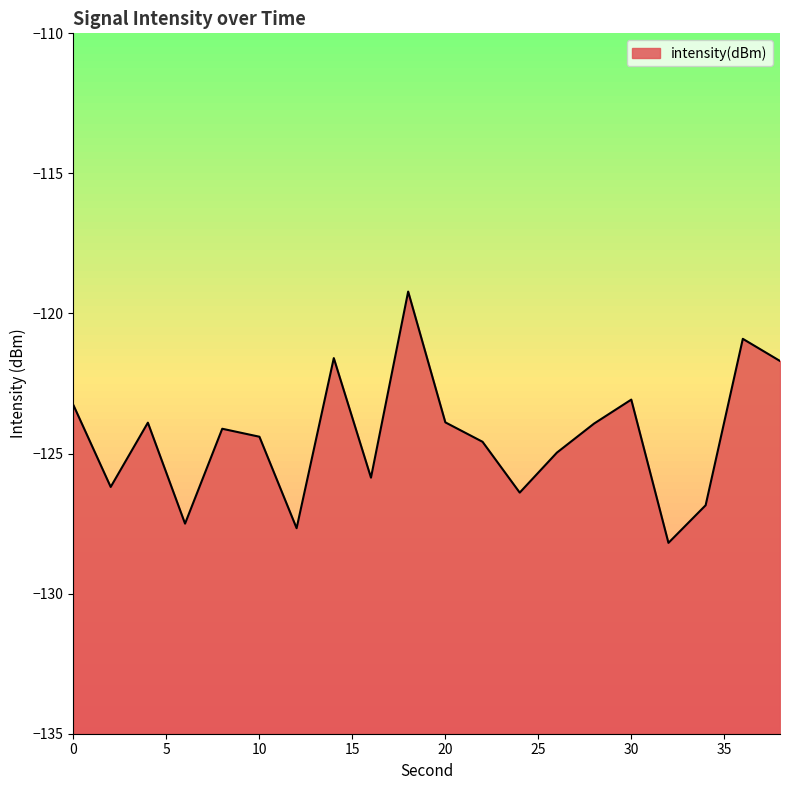

Between 38 and 34, which is larger?

38